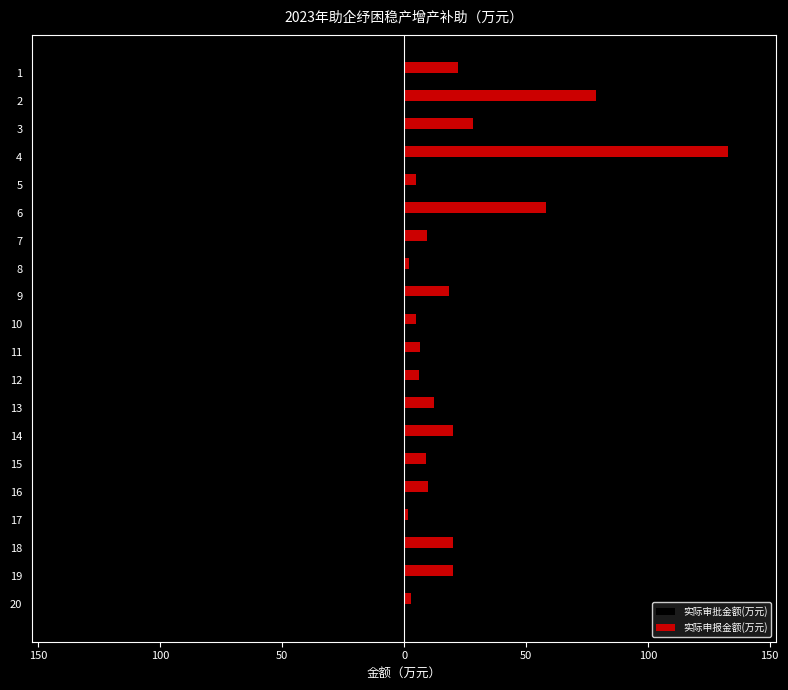

What are all the series names shown in the legend?

实际审批金额(万元), 实际申报金额(万元)